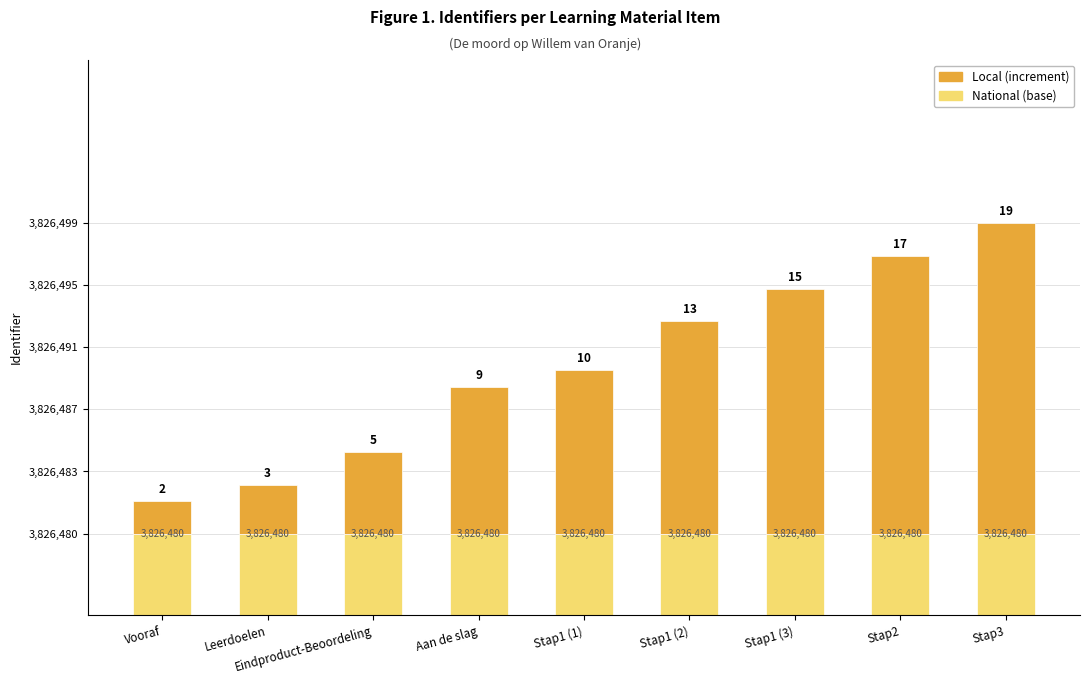

What is the label of the 7th bar from the left?

Stap1 (3)